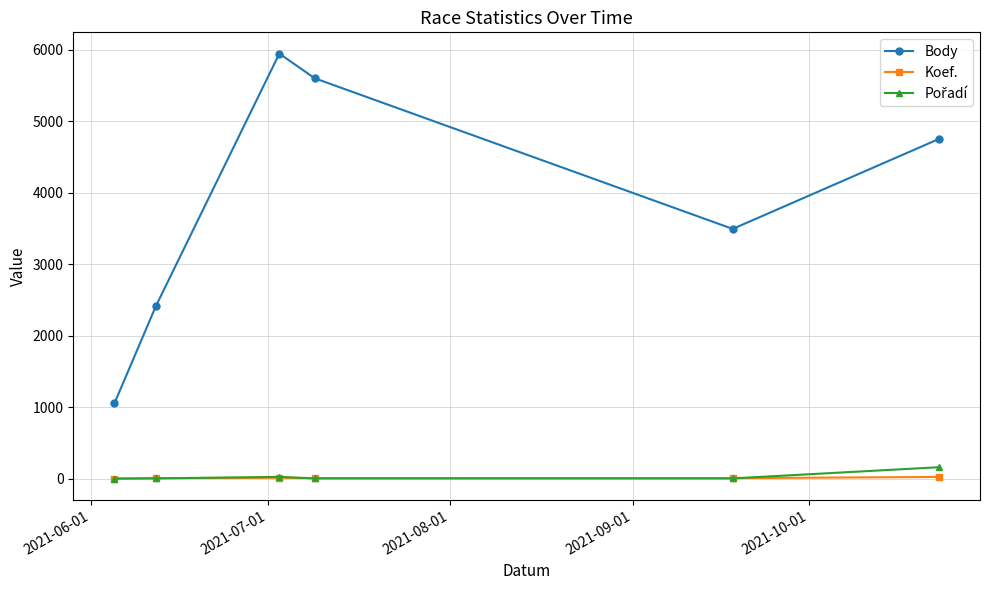

How many interior local peaks does the Body series have?

1